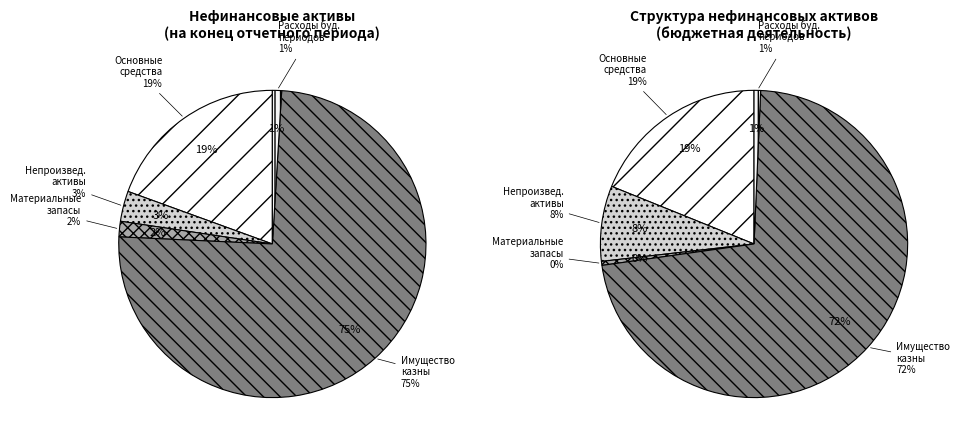

Combined, do Материальные запасы and Основные средства (остаточная стоимость) account for over 50%?

No